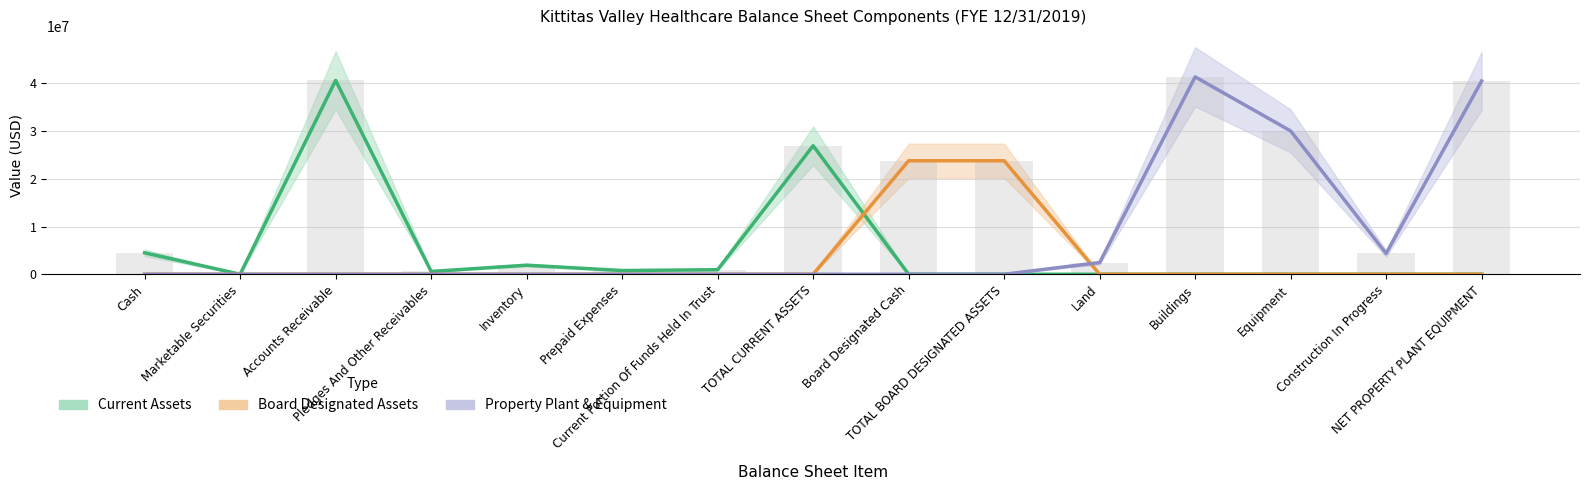

What is the average value of the Property Plant & Equipment series?

7911921